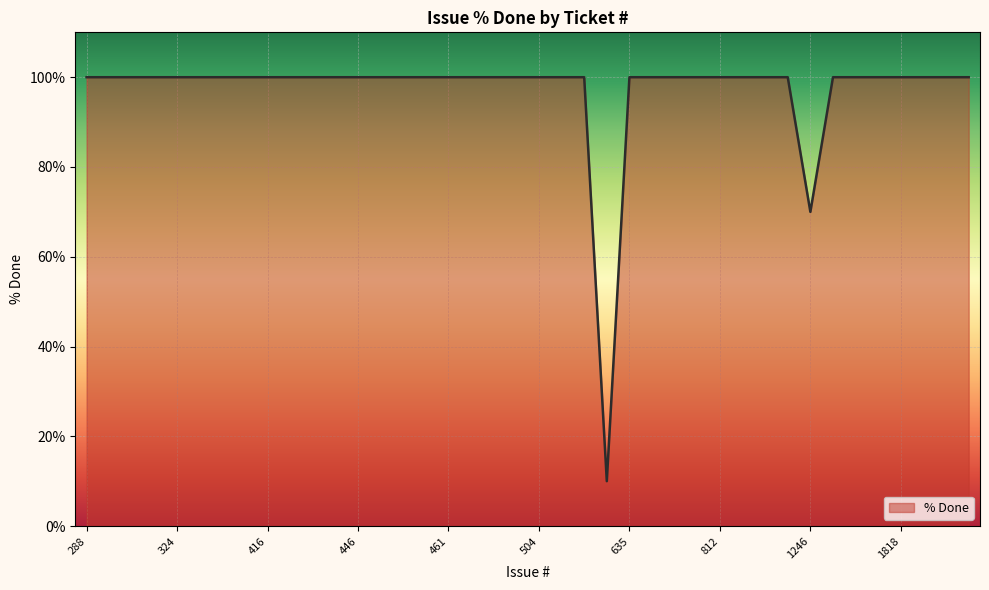

What is the greatest value displayed?

100